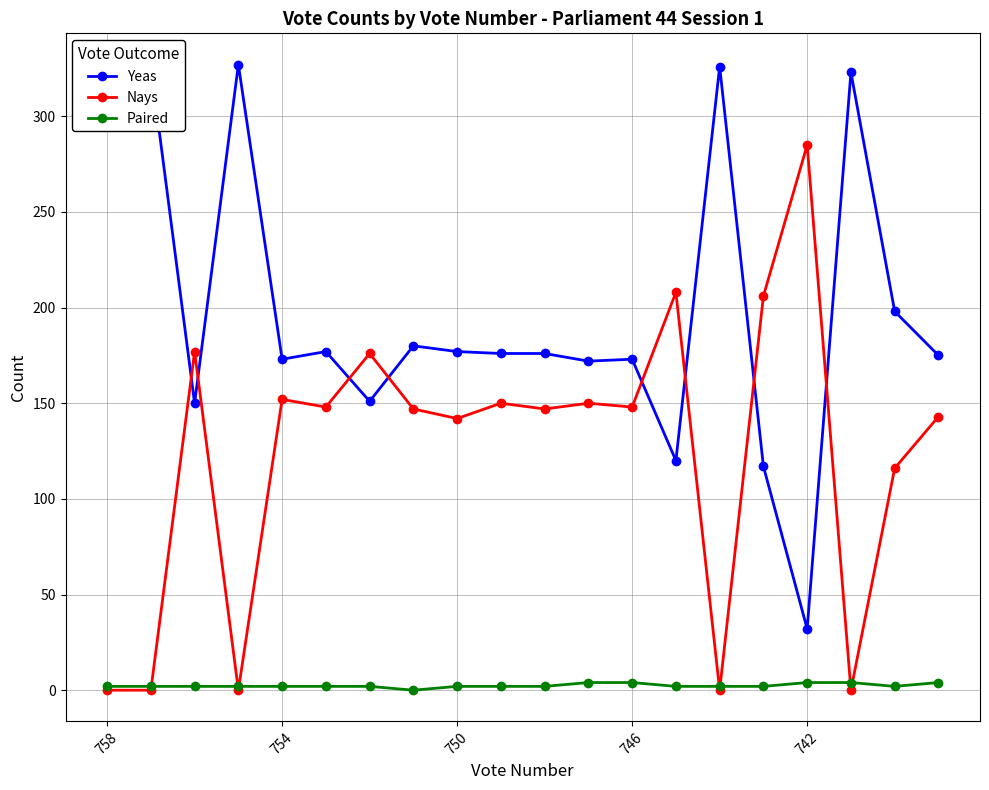

At which category is the sum across all series the highest?

13